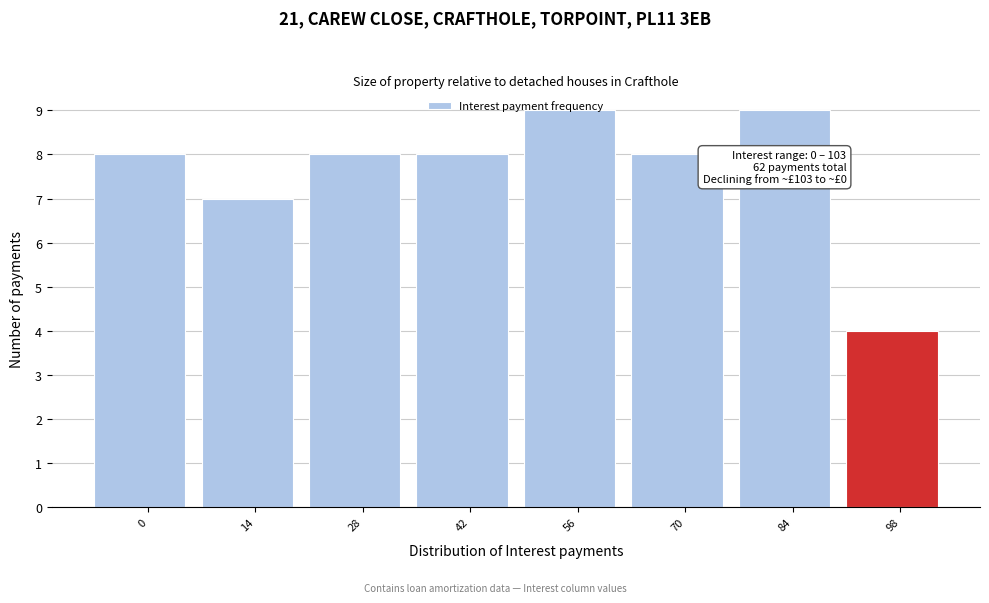

What is the greatest value displayed?

9